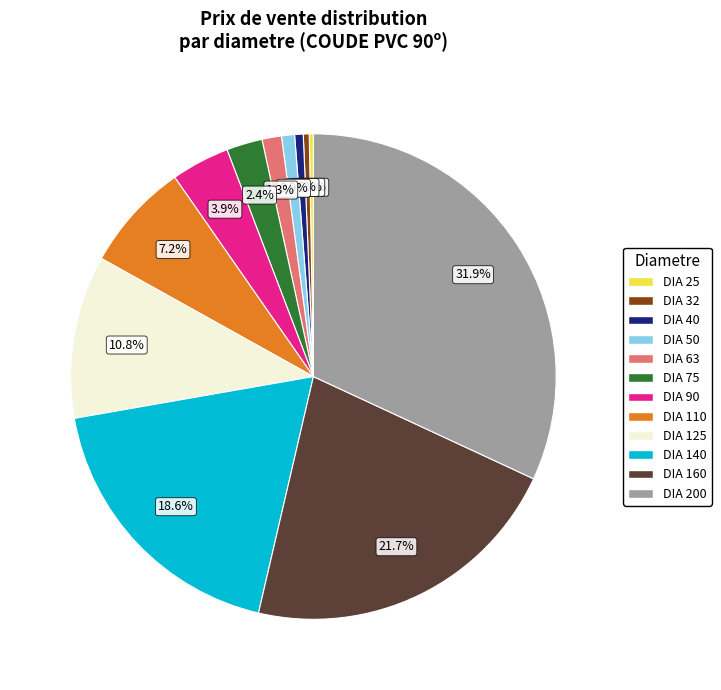

To the nearest percent, what is the average slice percentage?

8%